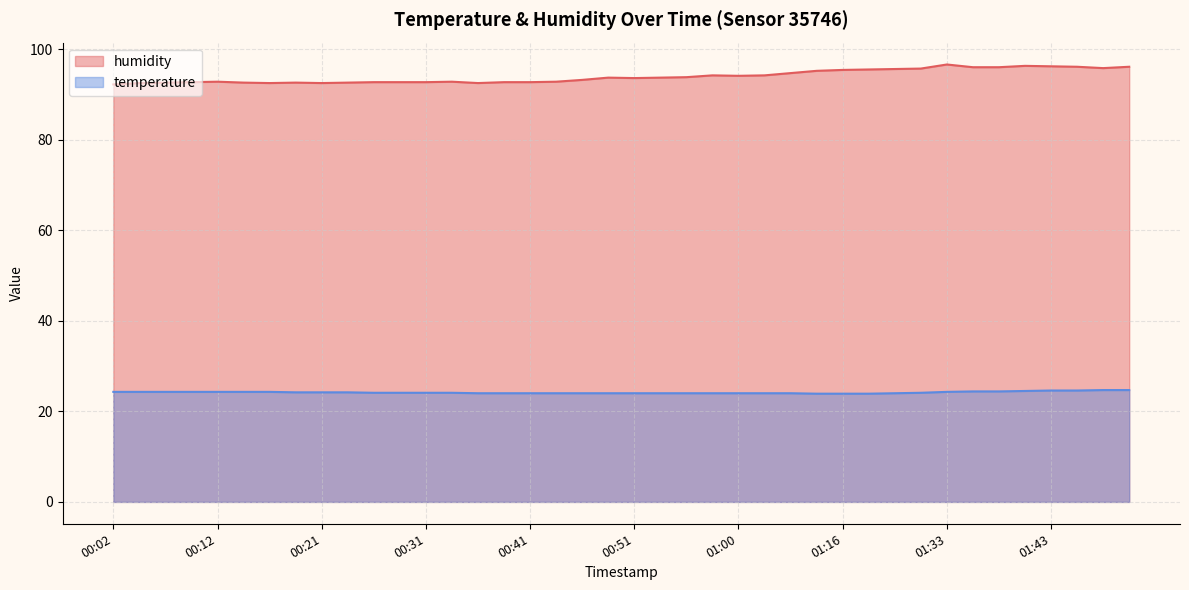

The humidity series shows 96.0 at 01:36. True or false?

True